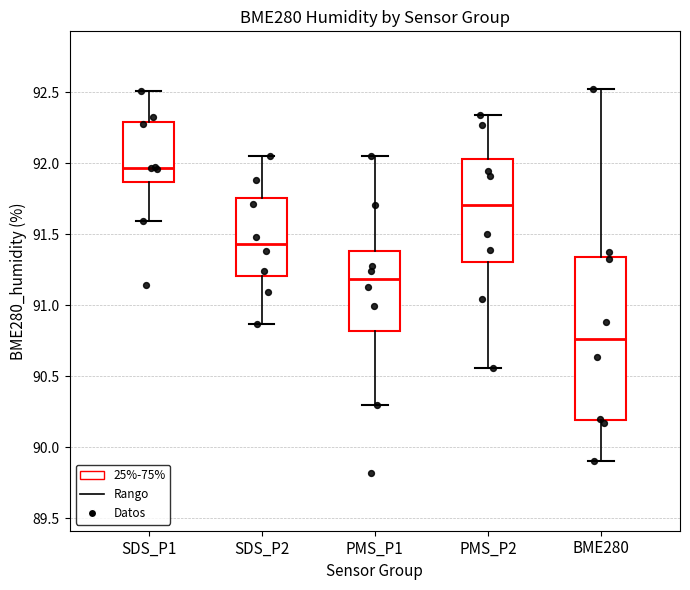

Reading left to right, read every box against the y-axis: the position of its median line, the range the box covers, and the ends of its whiskers. The values are not printed on the chart, so give them approximately, as read against the axis.

SDS_P1: median 91.95, box 91.85 to 92.30, whiskers 91.60 to 92.50
SDS_P2: median 91.45, box 91.20 to 91.75, whiskers 90.85 to 92.05
PMS_P1: median 91.20, box 90.80 to 91.40, whiskers 90.30 to 92.05
PMS_P2: median 91.70, box 91.30 to 92.05, whiskers 90.55 to 92.35
BME280: median 90.75, box 90.20 to 91.35, whiskers 89.90 to 92.50